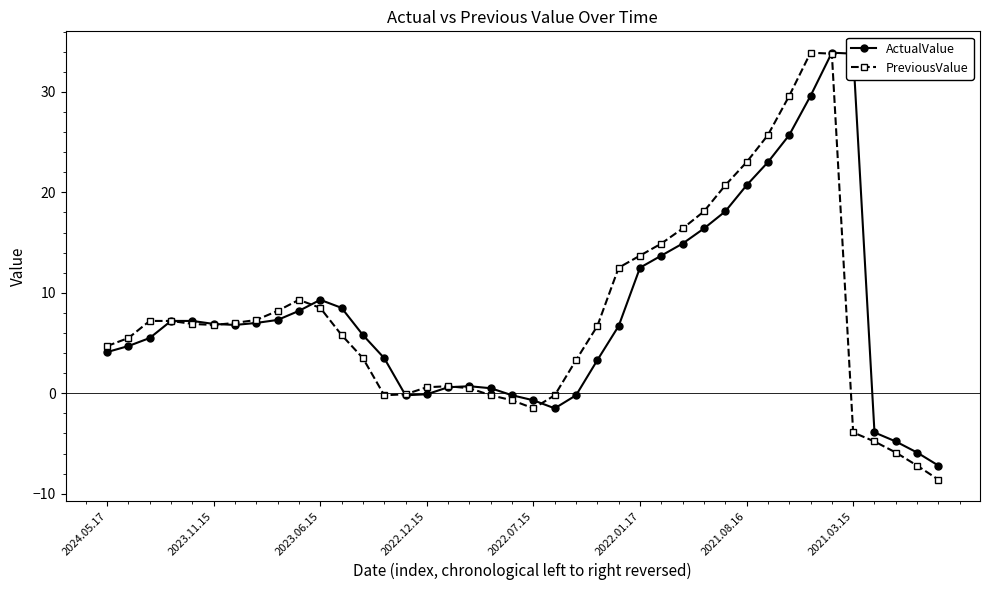

True or false: ActualValue has more than 2 points higher than both neighbors.

True